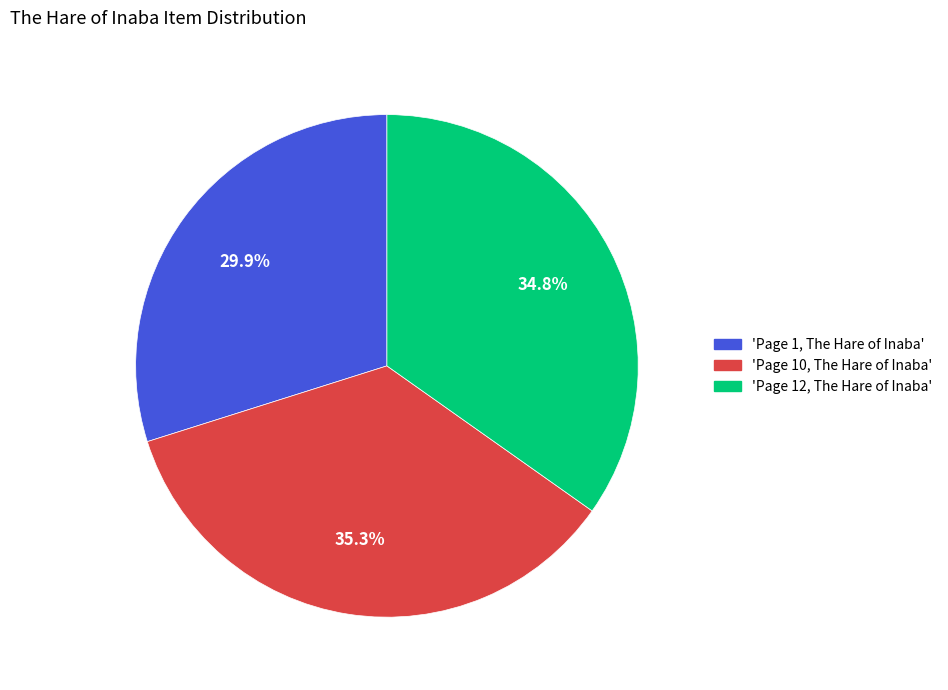

Approximately how many times larger is the value at 'Page 12, The Hare of Inaba' compared to 'Page 1, The Hare of Inaba'?

1.2